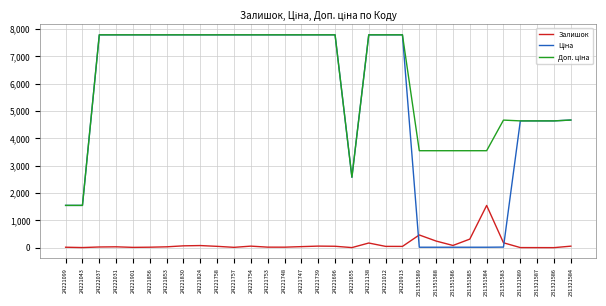

The Залишок series shows 1.0 at 231321586. True or false?

True